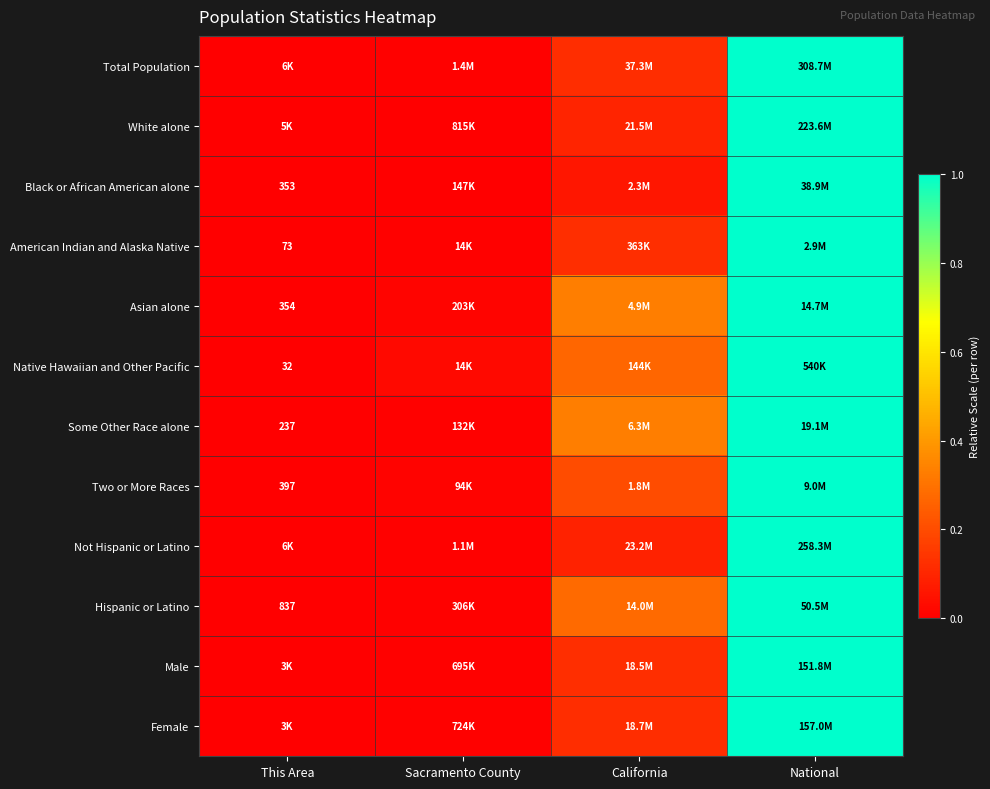

Which series has the largest range (max minus min)?

Total Population